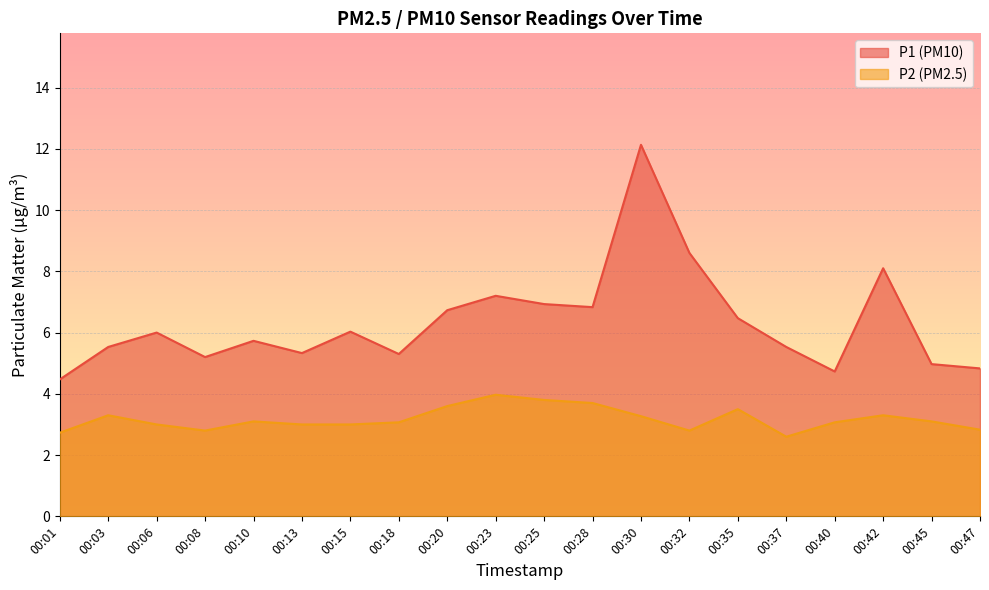

Rank the categories by P1 value from highest to lowest.

00:30, 00:32, 00:42, 00:23, 00:25, 00:28, 00:20, 00:35, 00:15, 00:06, 00:10, 00:03, 00:37, 00:13, 00:18, 00:08, 00:45, 00:47, 00:40, 00:01